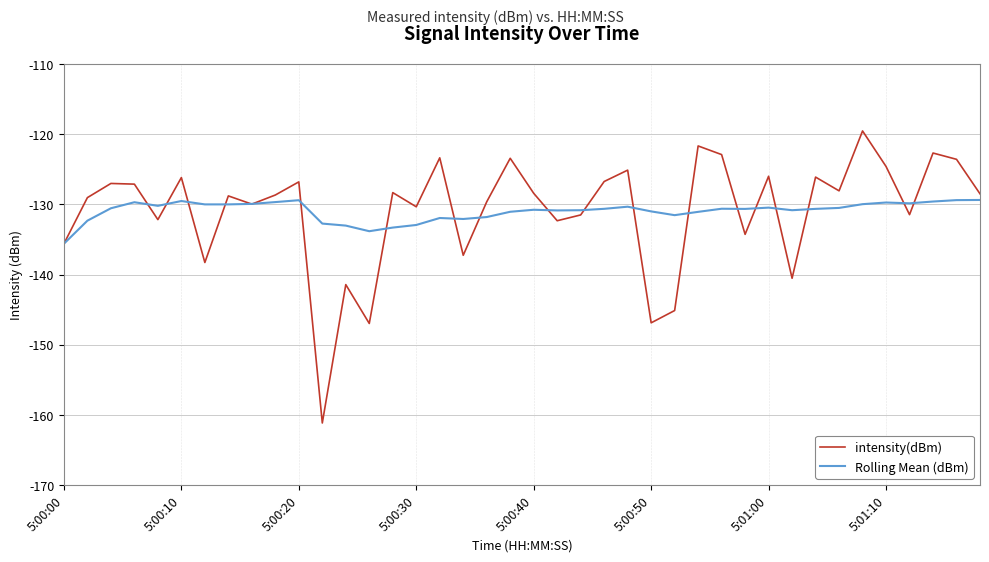

Which series has the widest spread of values?

intensity(dBm)